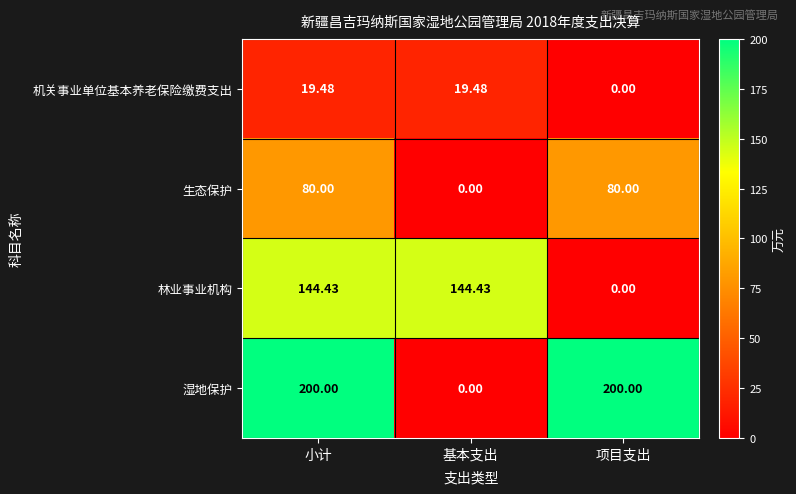

At which category is the sum across all series the highest?

小计